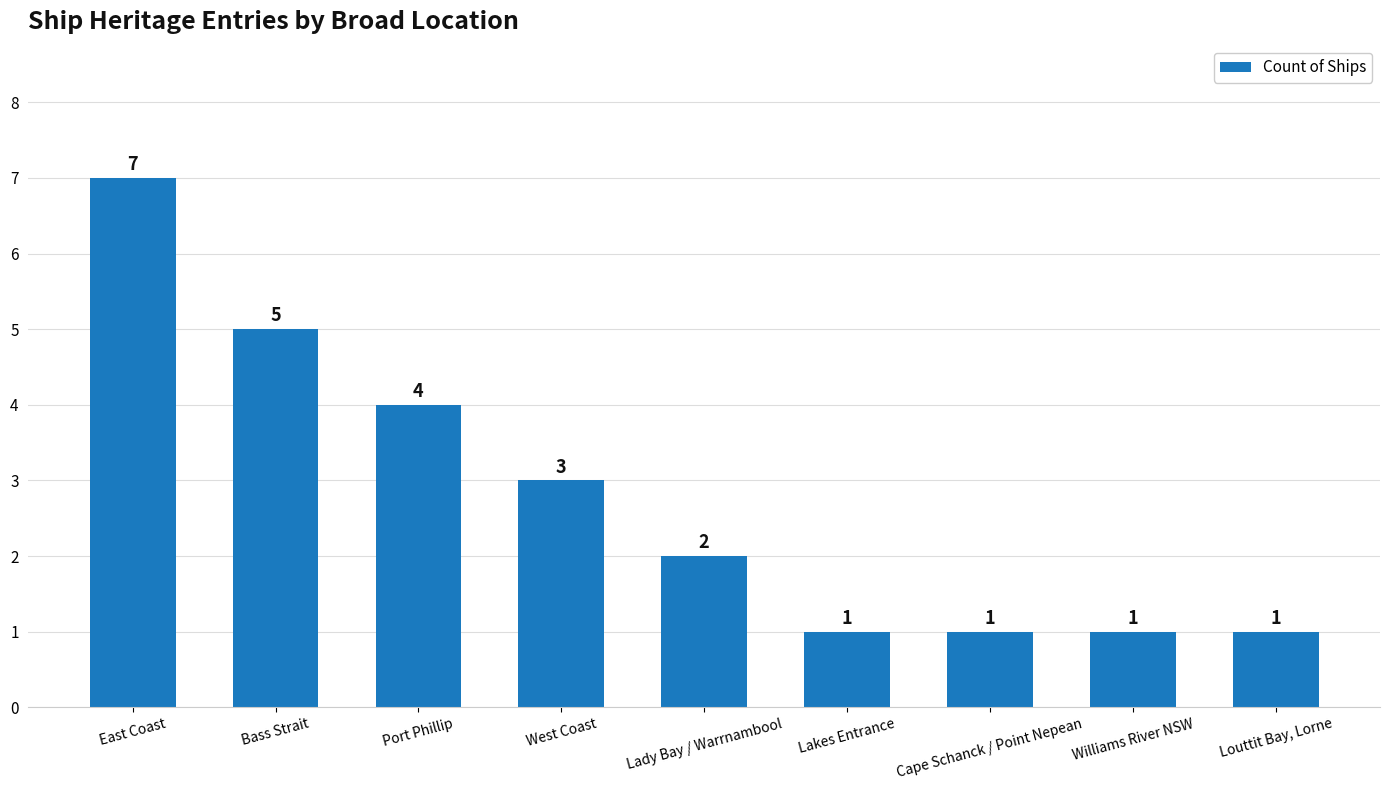

What is the change in value from Port Phillip to Williams River NSW?

-3